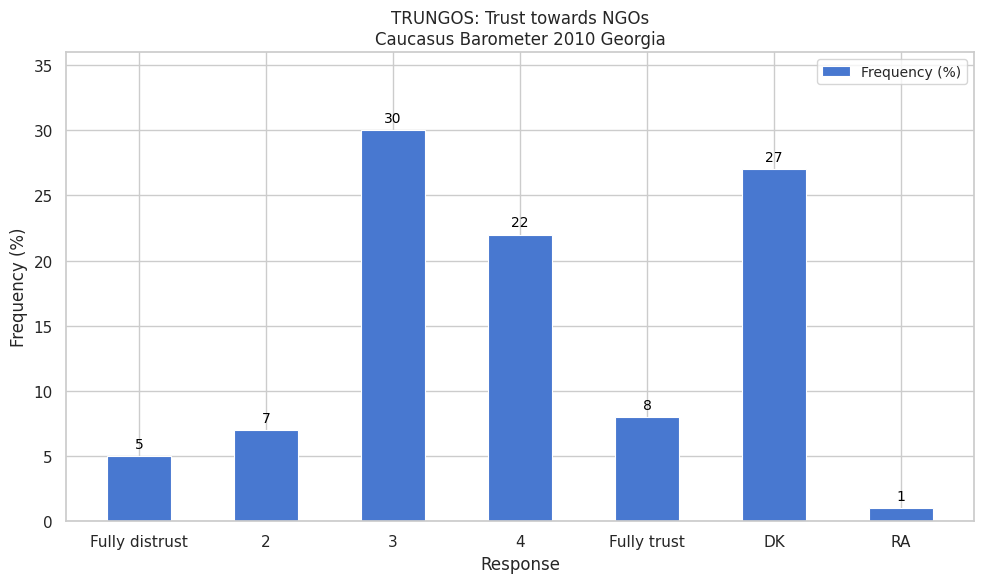

List the labels in order of value, smallest first.

RA, Fully distrust, 2, Fully trust, 4, DK, 3